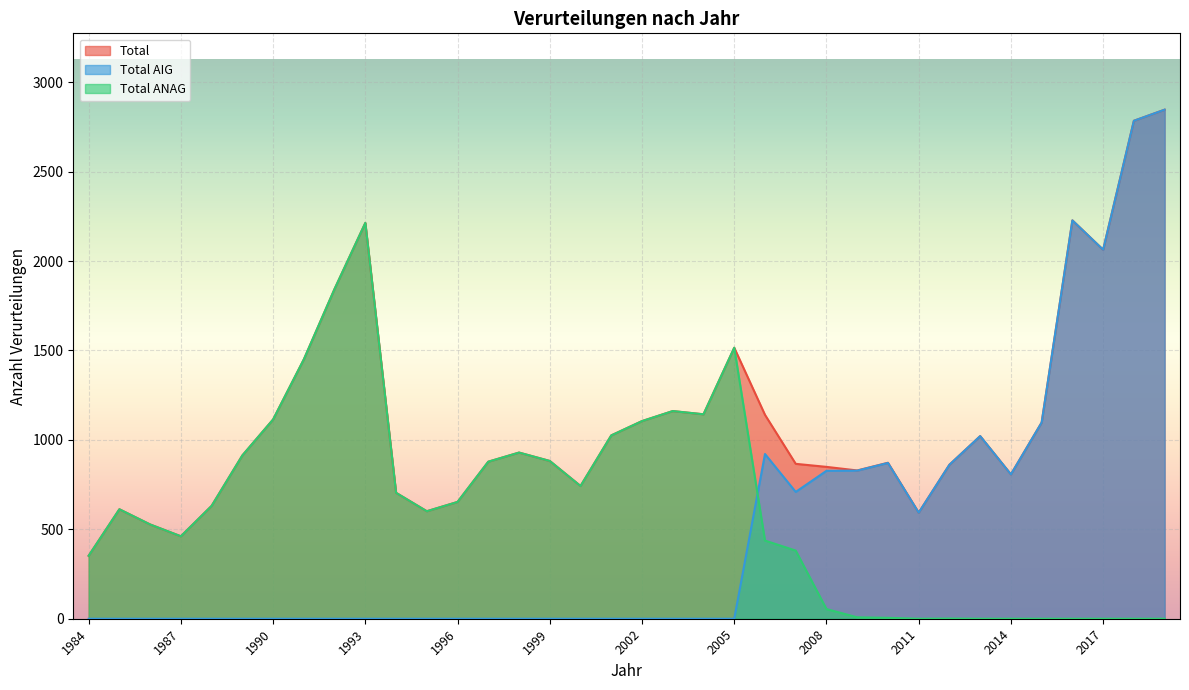

What is the average value of the Total ANAG series?

621